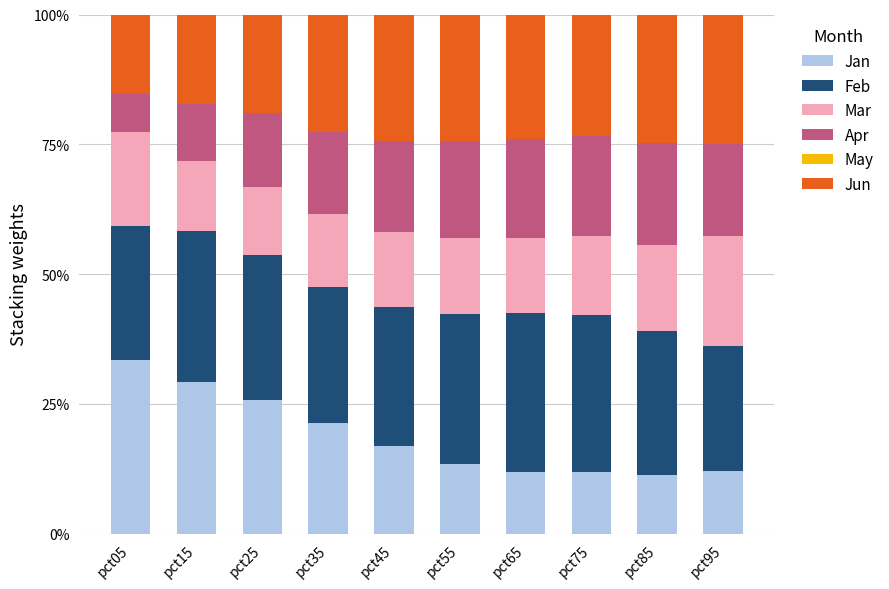

What is the highest value of the Jan series?

33.4